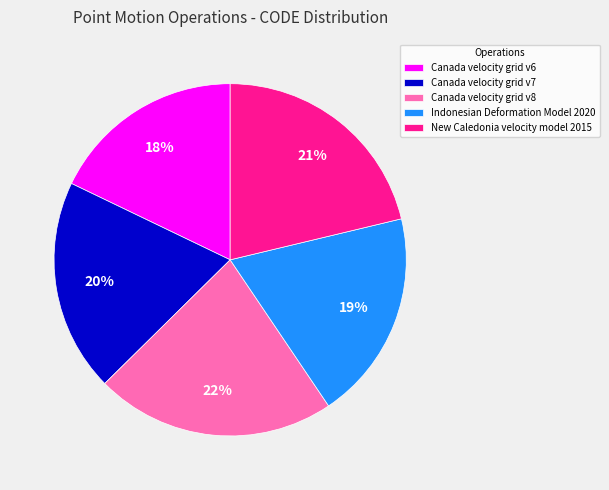

To the nearest percent, what is the difference between the largest and smallest slice percentages?

4%